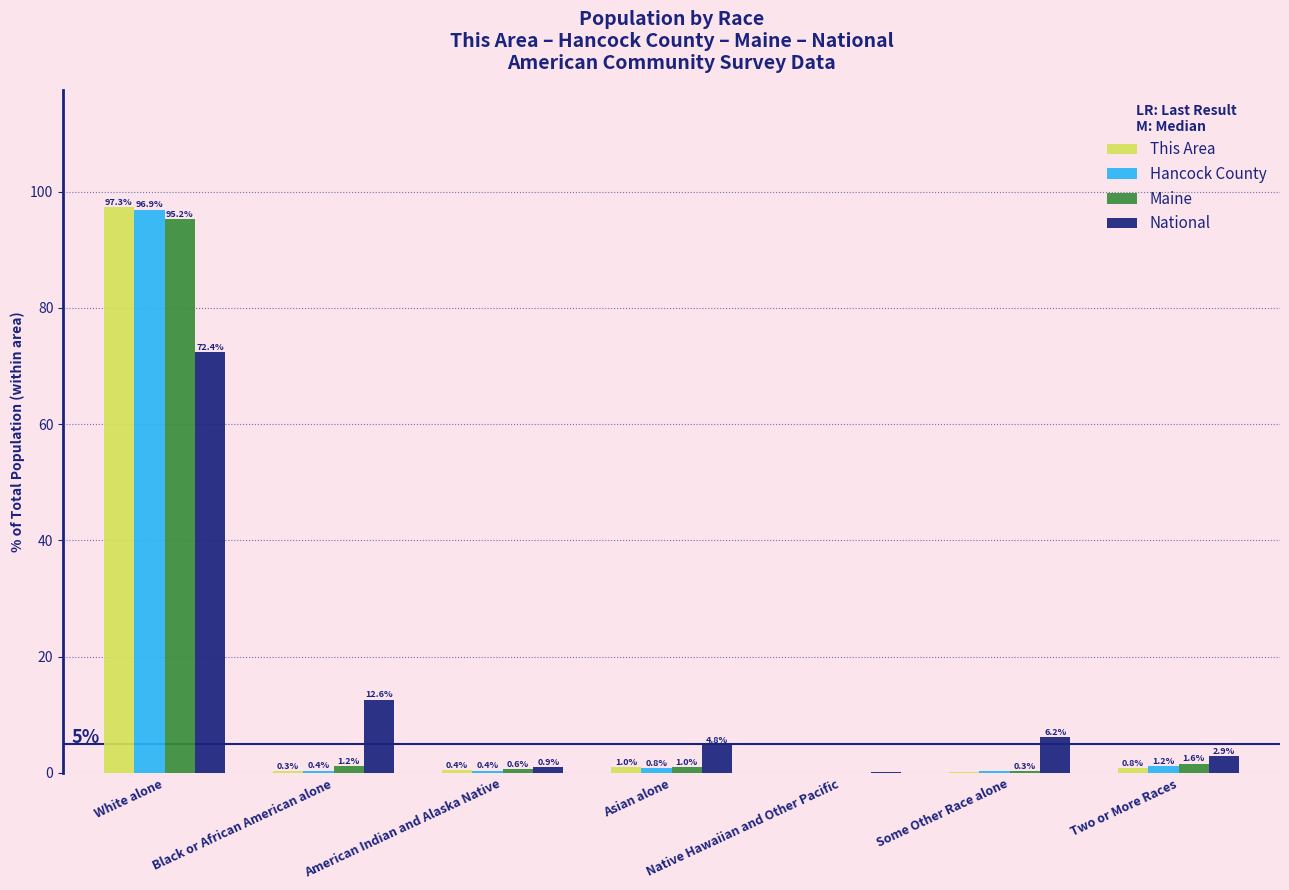

Between Some Other Race alone and Two or More Races, which series saw the biggest shift?

National